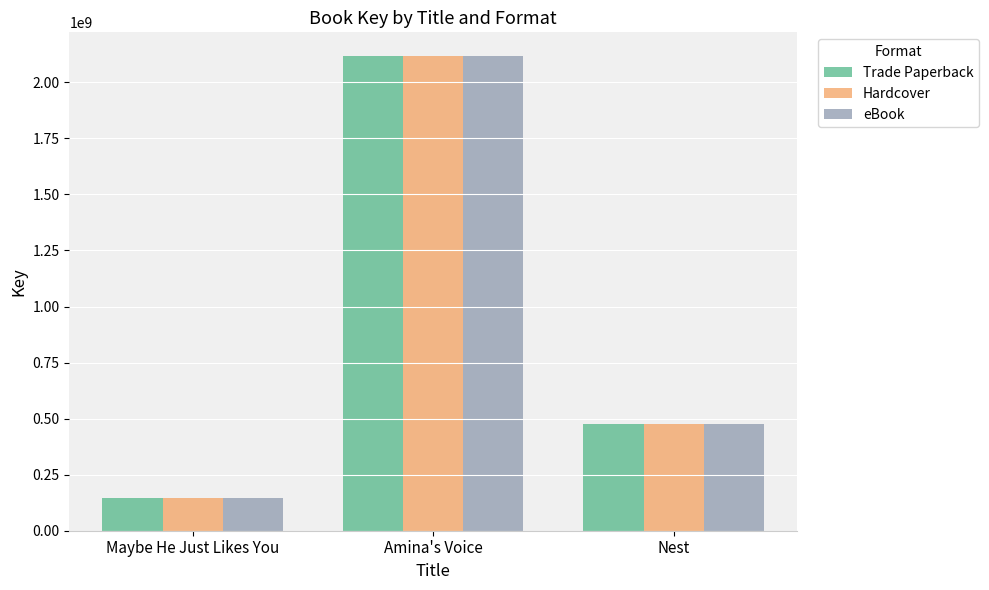

Where does the Trade Paperback series first go above 474828638?

Amina's Voice